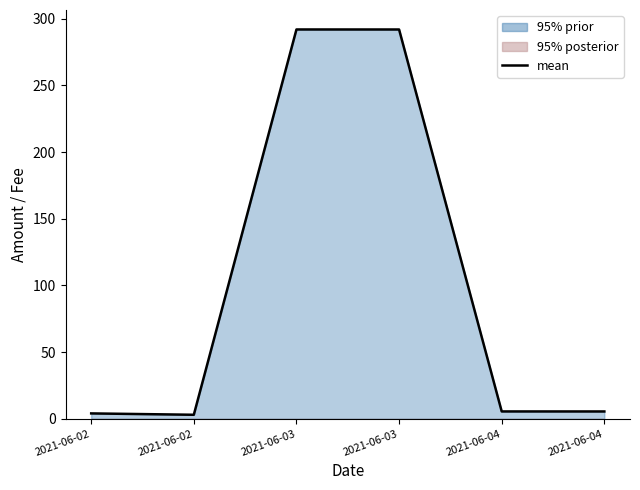

True or false: the data shows 8.2 at 2021-06-04.

False